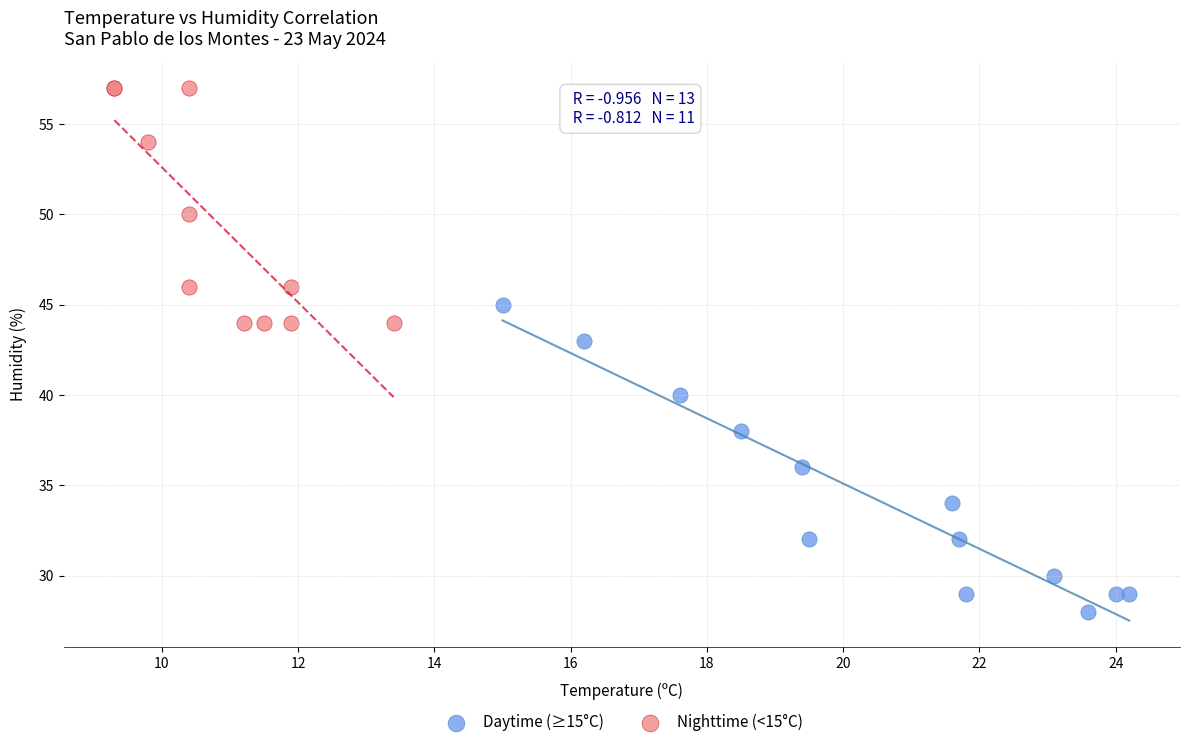

What are all the series names shown in the legend?

Daytime (≥15°C), Nighttime (<15°C)